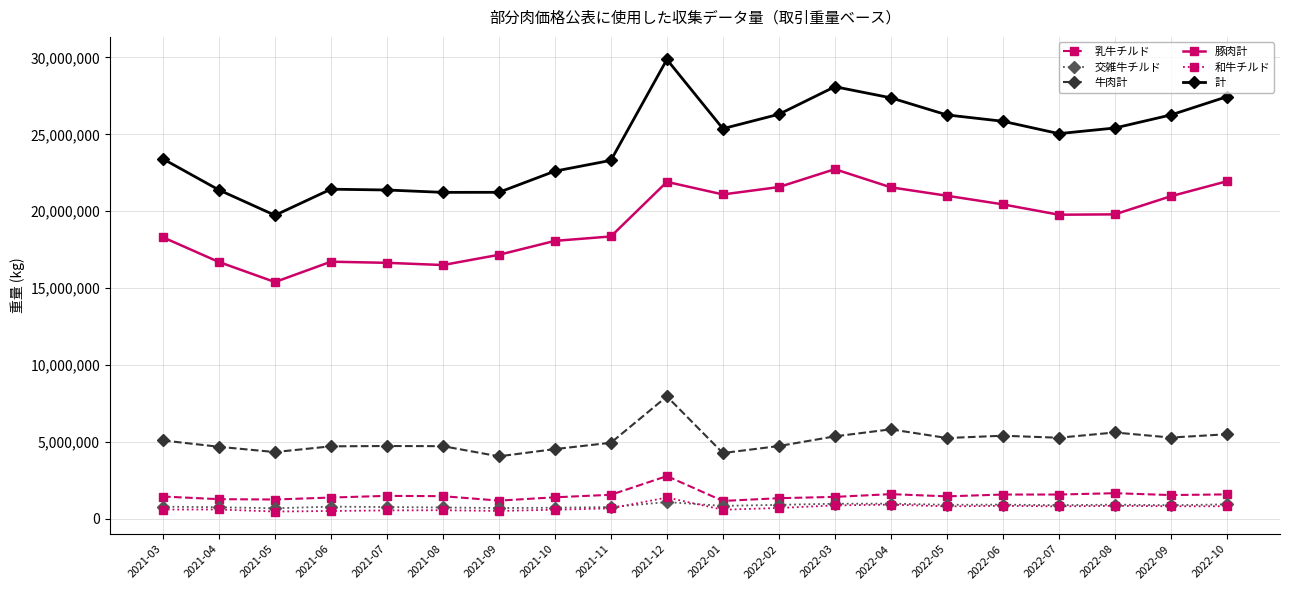

Is this an area chart (filled region under the line)?

No